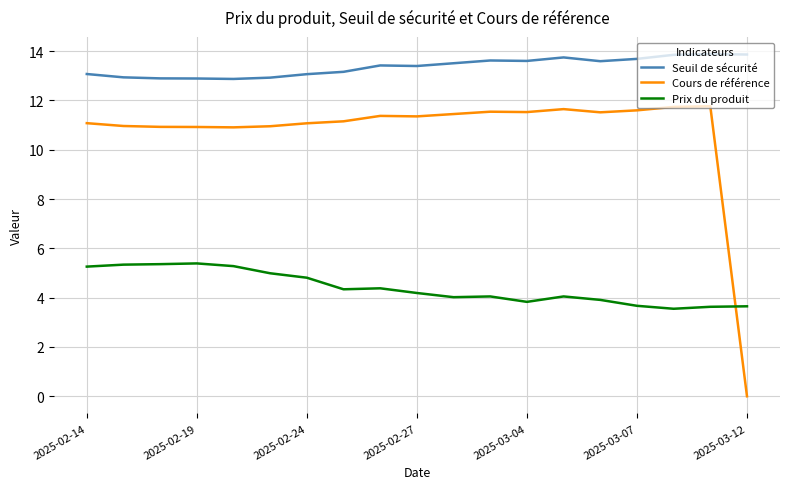

Which series has the widest spread of values?

Cours de référence